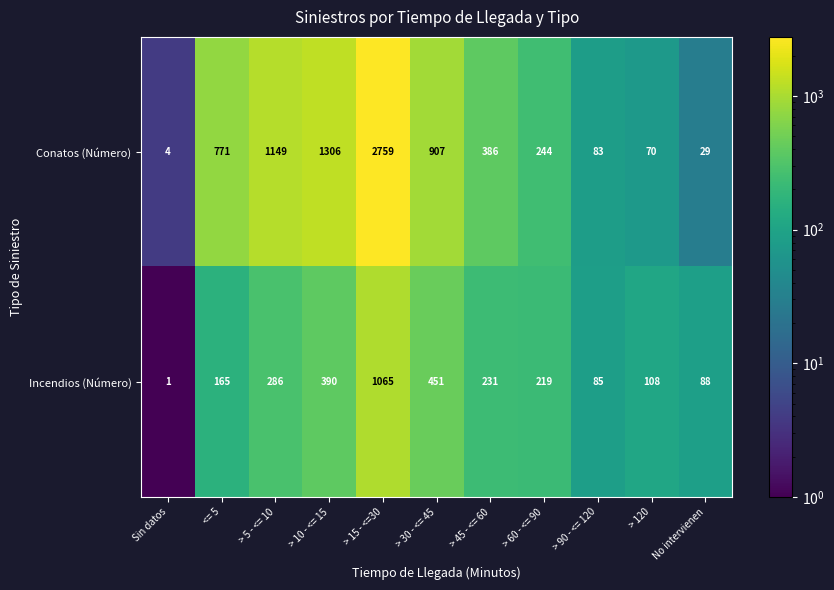

The value of Conatos (Número) at <= 5 is 1046. True or false?

False